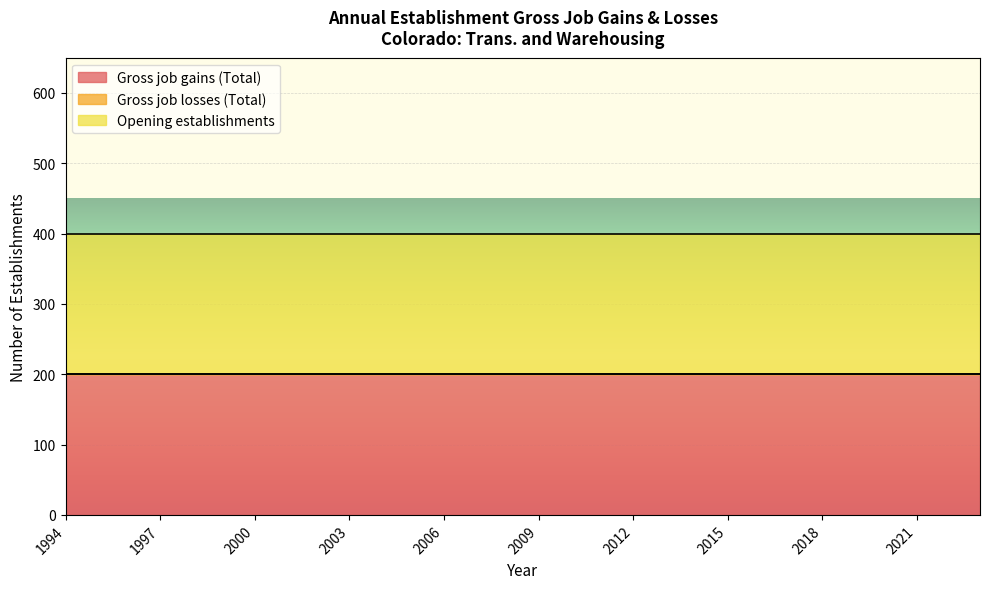

Reading left to right, what are all the values shown in this chart?

Gross job gains (Total): 200	200	200	200	200	200	200	200	200	200	200	200	200	200	200	200	200	200	200	200	200	200	200	200	200	200	200	200	200	200
Gross job losses (Total): 0	0	0	0	0	0	0	0	0	0	0	0	0	0	0	0	0	0	0	0	0	0	0	0	0	0	0	0	0	0
Opening establishments: 200	200	200	200	200	200	200	200	200	200	200	200	200	200	200	200	200	200	200	200	200	200	200	200	200	200	200	200	200	200